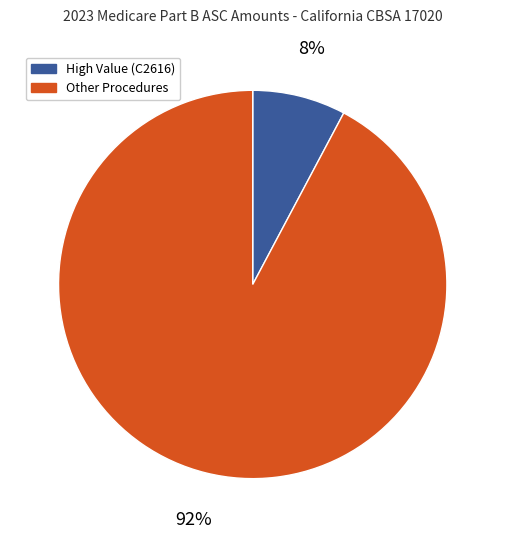

Is there any slice that represents more than half of the pie?

Yes